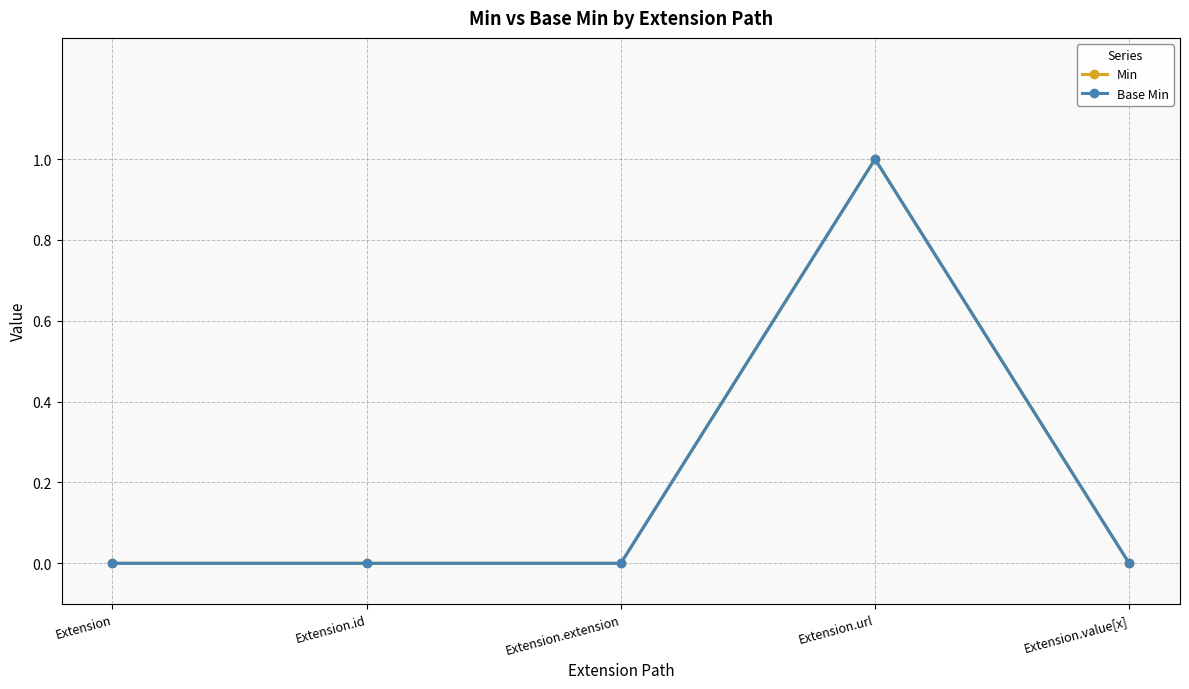

Is this an area chart (filled region under the line)?

No